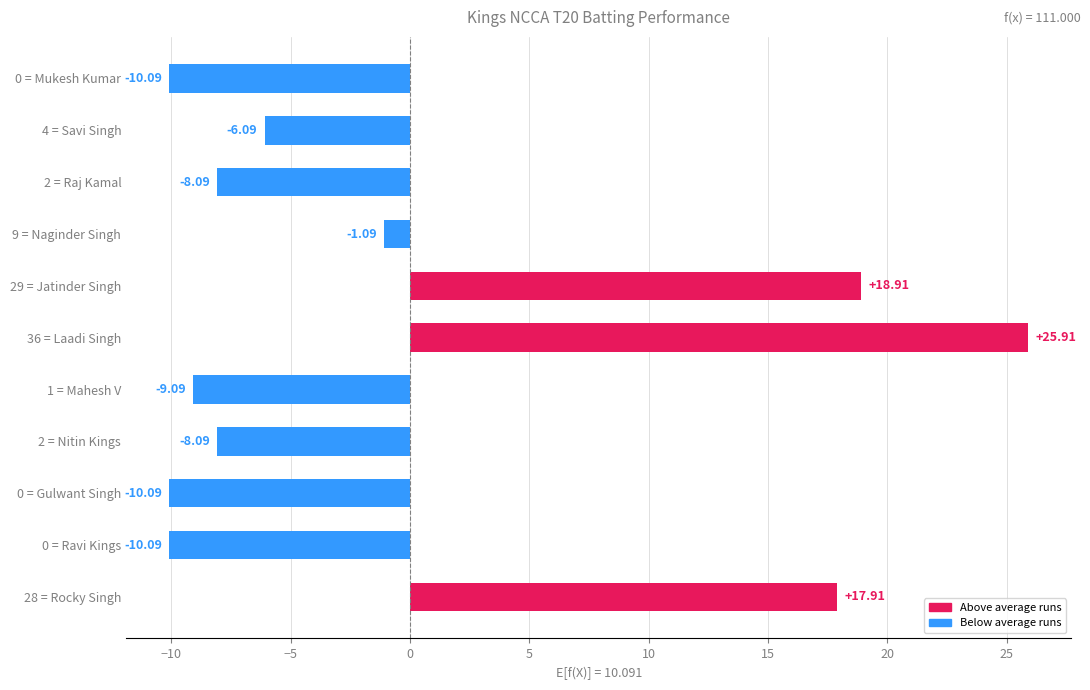

What is the change in value from 29 = Jatinder Singh to 0 = Mukesh Kumar?

-29.0